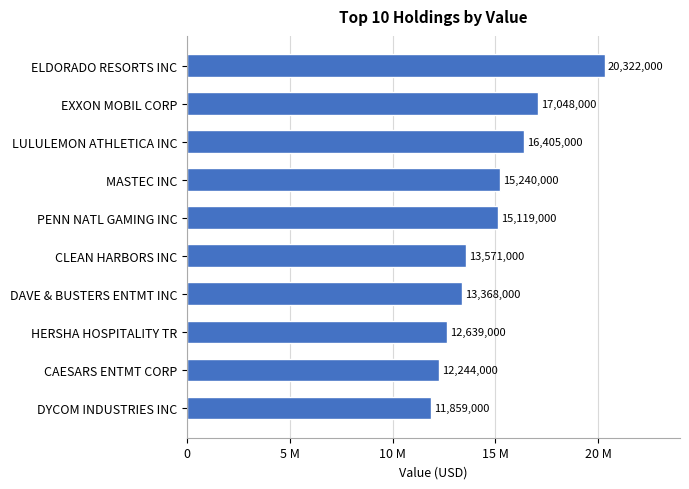

What is the difference between the maximum and minimum values?

8463000